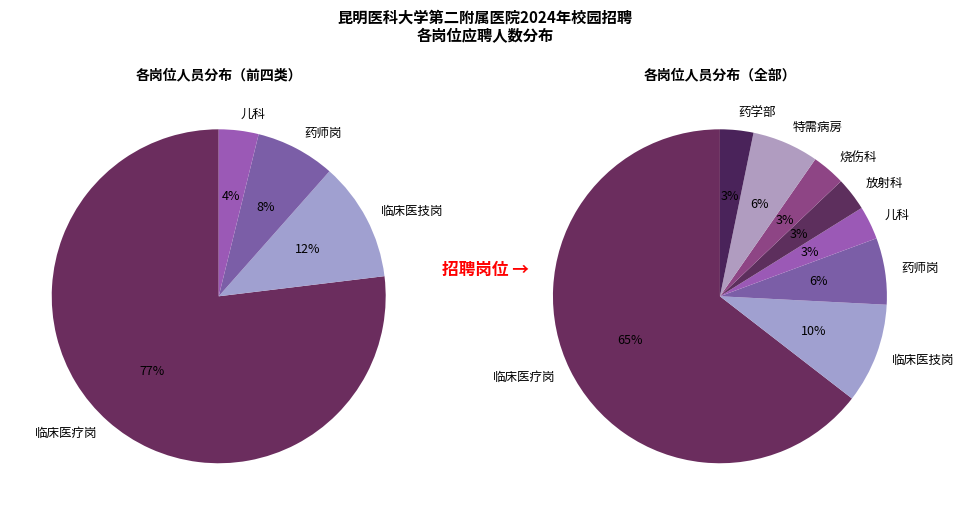

What is the total percentage of 烧伤科 and 药学部?

6.5%